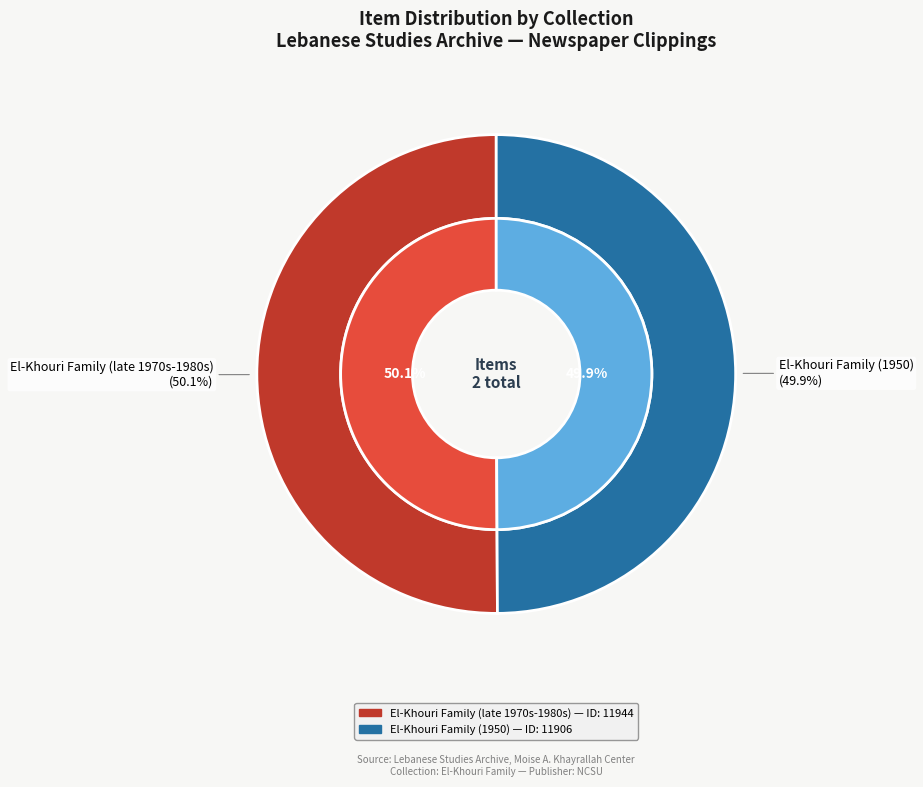

What is the total percentage of El-Khouri Family (late 1970s-1980s) and El-Khouri Family (1950)?

100.0%